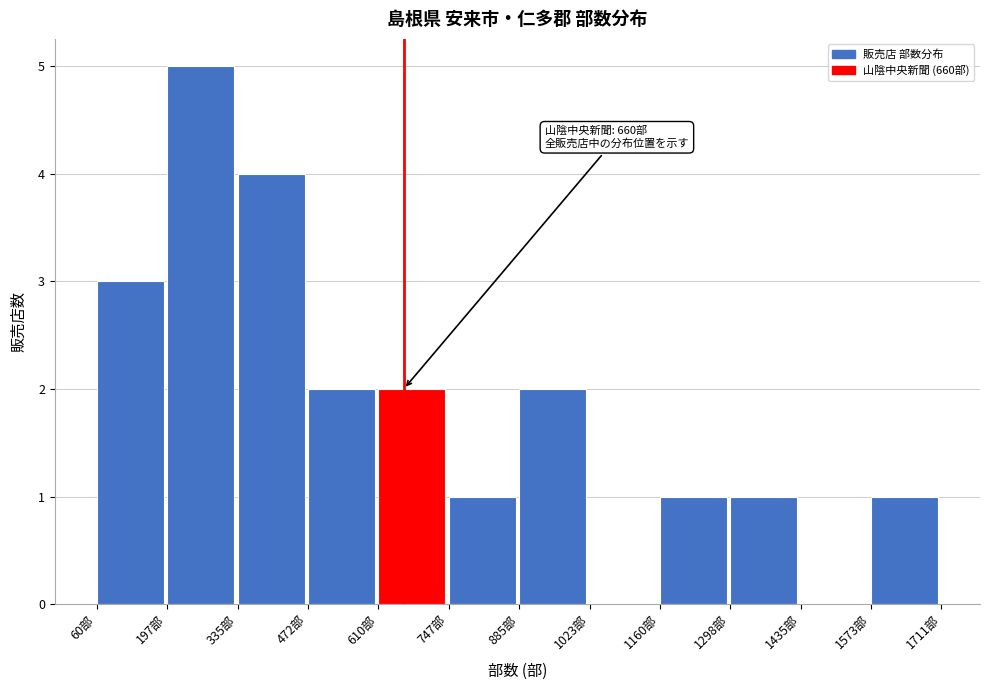

Over which range of the x-axis is the bar tallest?

200 to 340